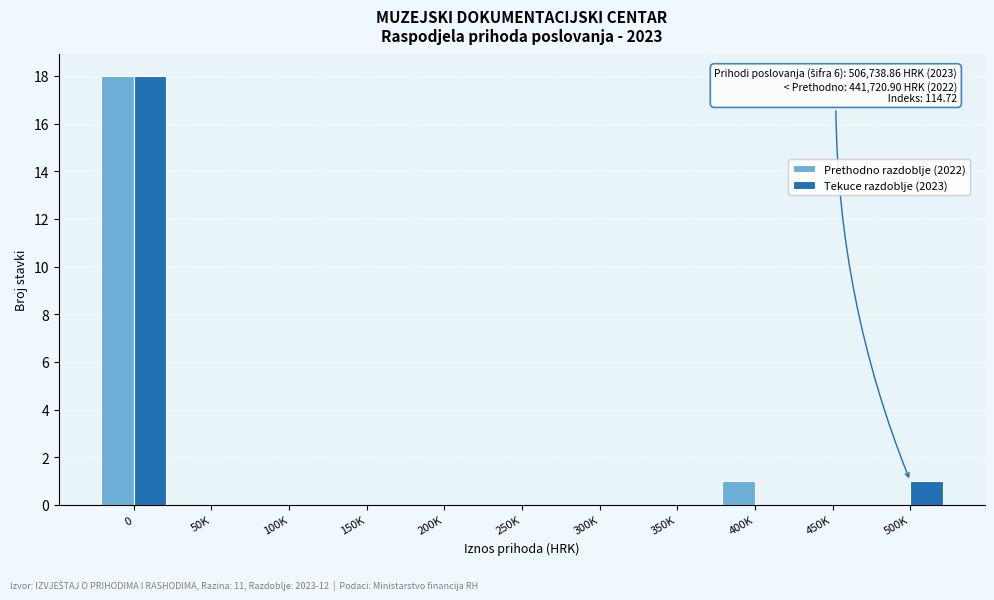

Reading right to left, extract all data points from this chart.

Prethodno razdoblje (2022): 500K=0	450K=0	400K=1	350K=0	300K=0	250K=0	200K=0	150K=0	100K=0	50K=0	0=18
Tekuce razdoblje (2023): 500K=1	450K=0	400K=0	350K=0	300K=0	250K=0	200K=0	150K=0	100K=0	50K=0	0=18